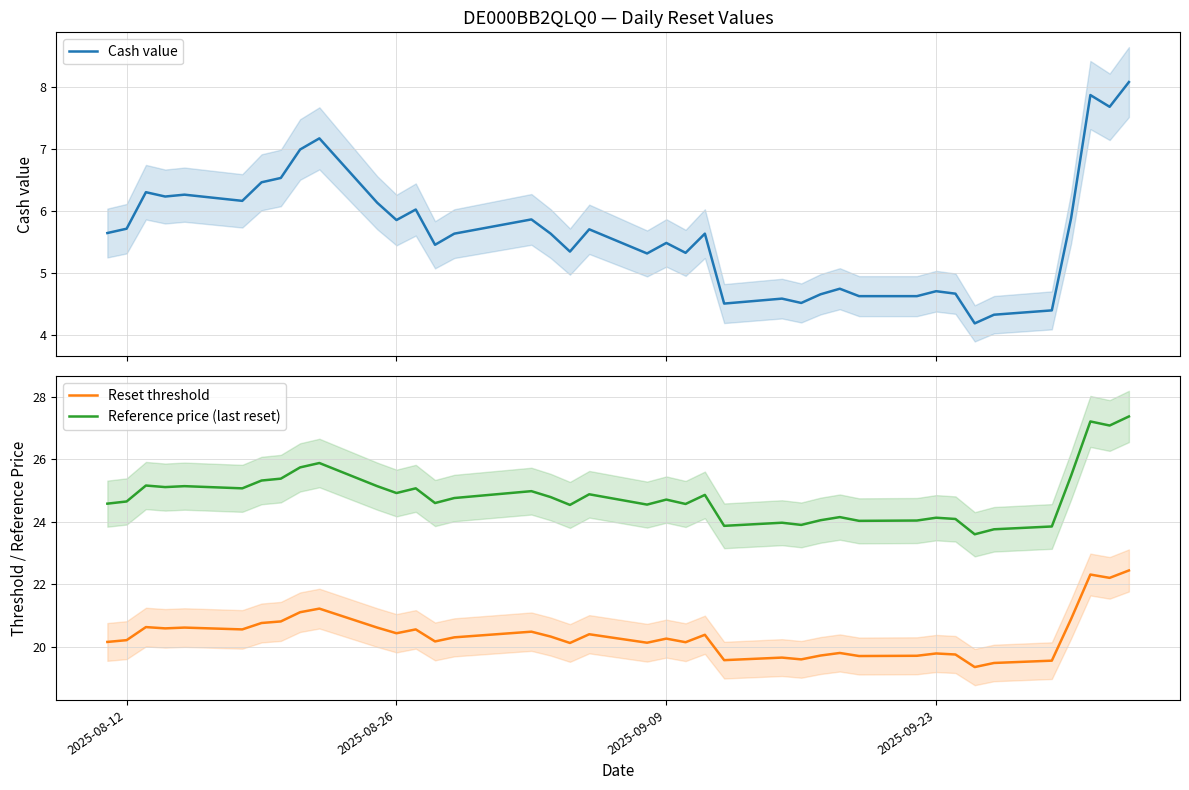

What is the value of the Reference price (last reset) point at the 18th from the left?

24.5